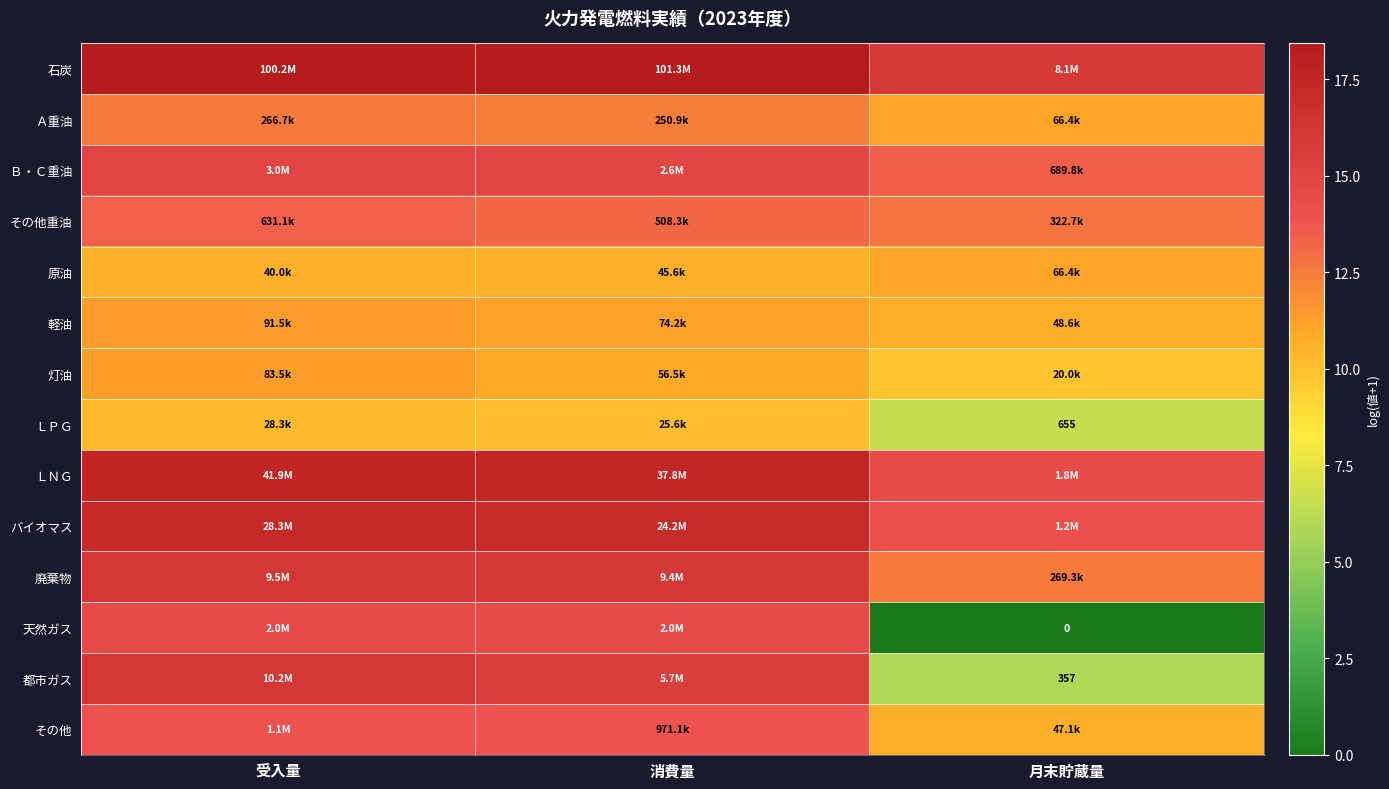

At 月末貯蔵量, list the series in order from smallest to largest.

天然ガス, 都市ガス, ＬＰＧ, 灯油, その他, 軽油, 原油, Ａ重油, 廃棄物, その他重油, Ｂ・Ｃ重油, バイオマス, ＬＮＧ, 石炭